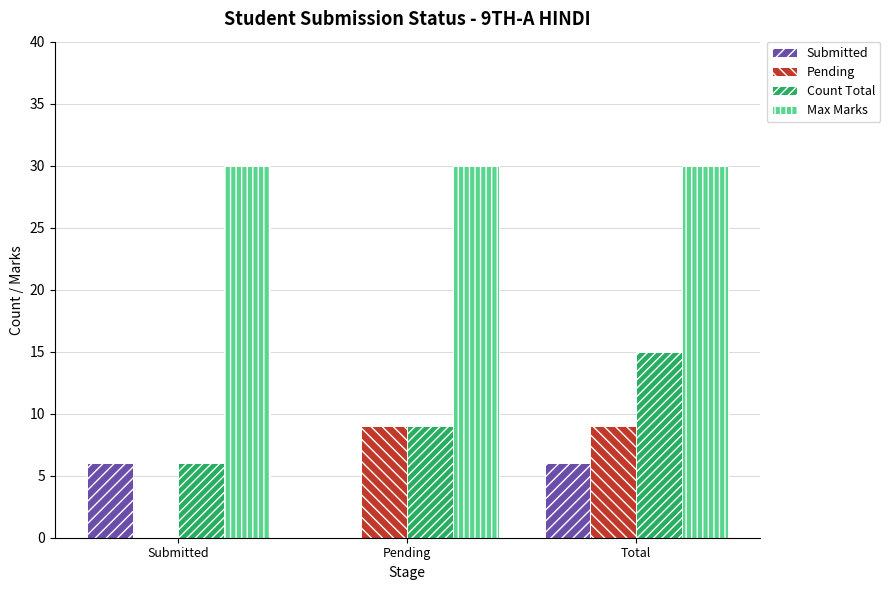

What is the average value of the Pending series?

6